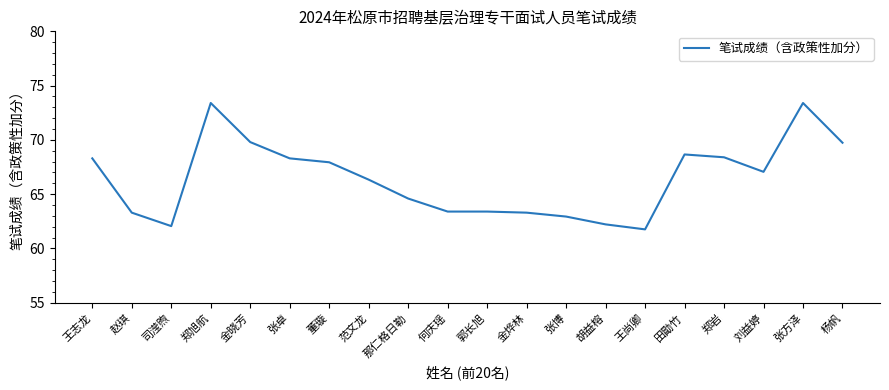

What position from the left is 金晓芳?

5